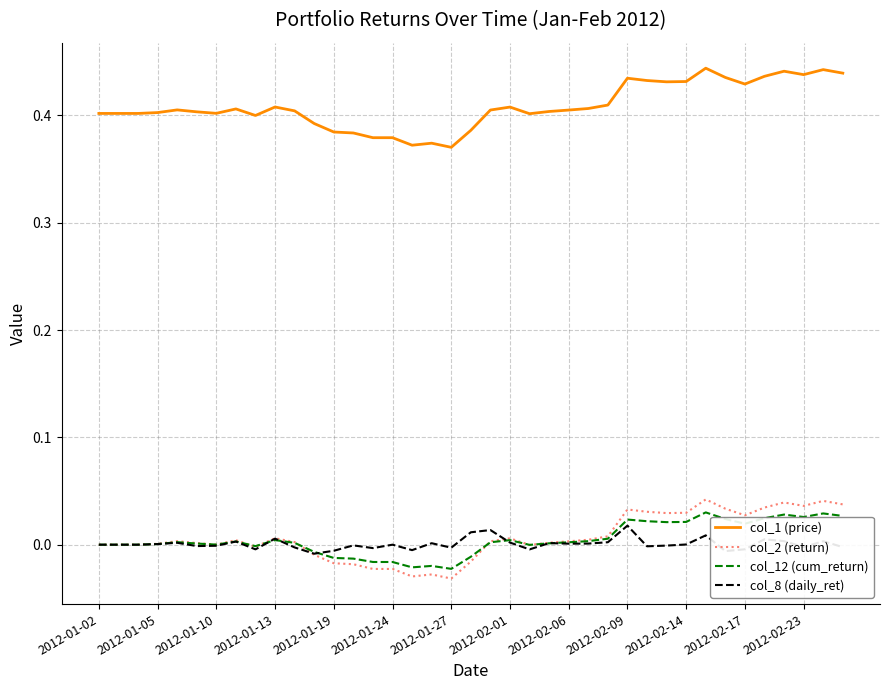

Which series has the largest total across all categories?

col_1 (price)